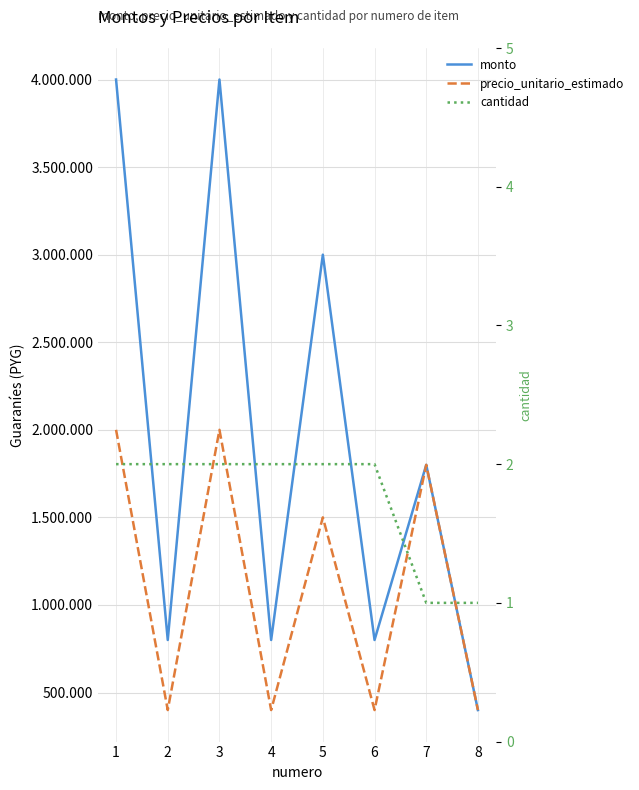

At how many categories does at least one series exceed 277235?

8